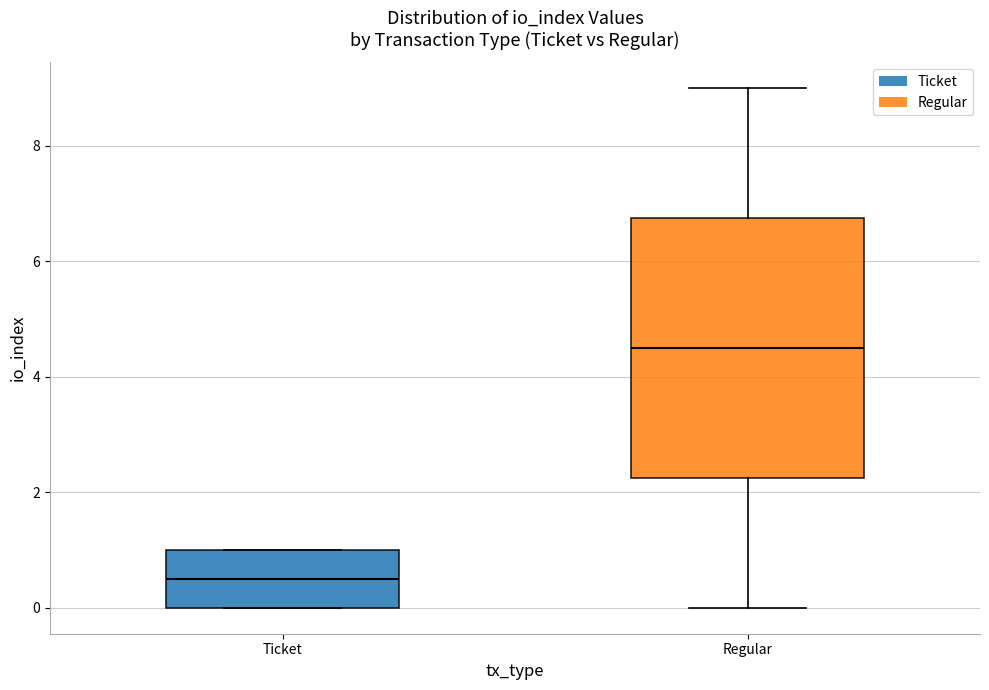

Where does the median line of the box for Regular sit on the y-axis? The values are not printed on the chart, so give them approximately, as read against the axis.

4.6